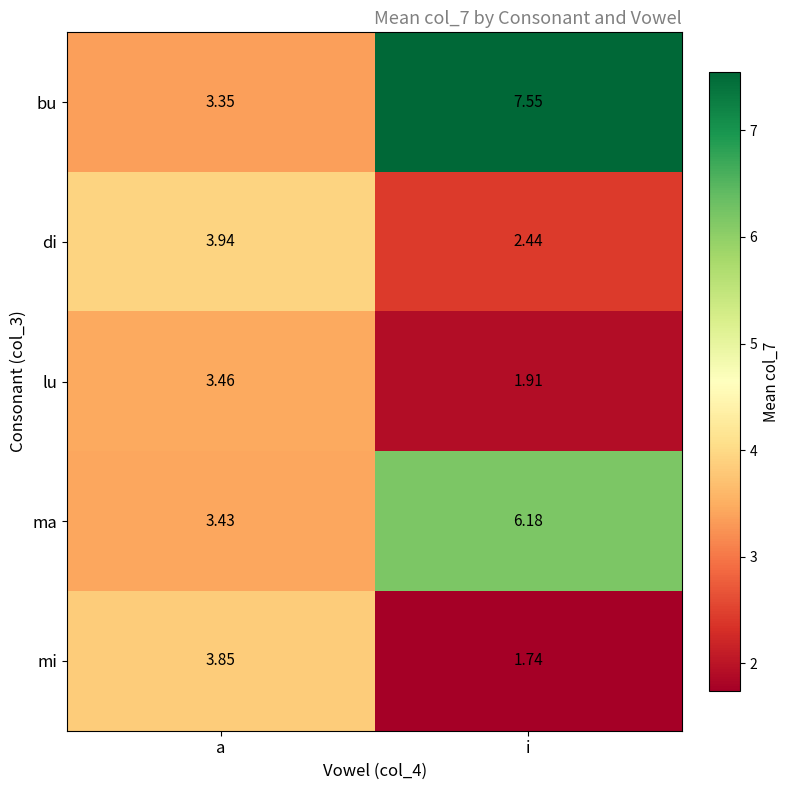

Which series has the largest total across all categories?

bu